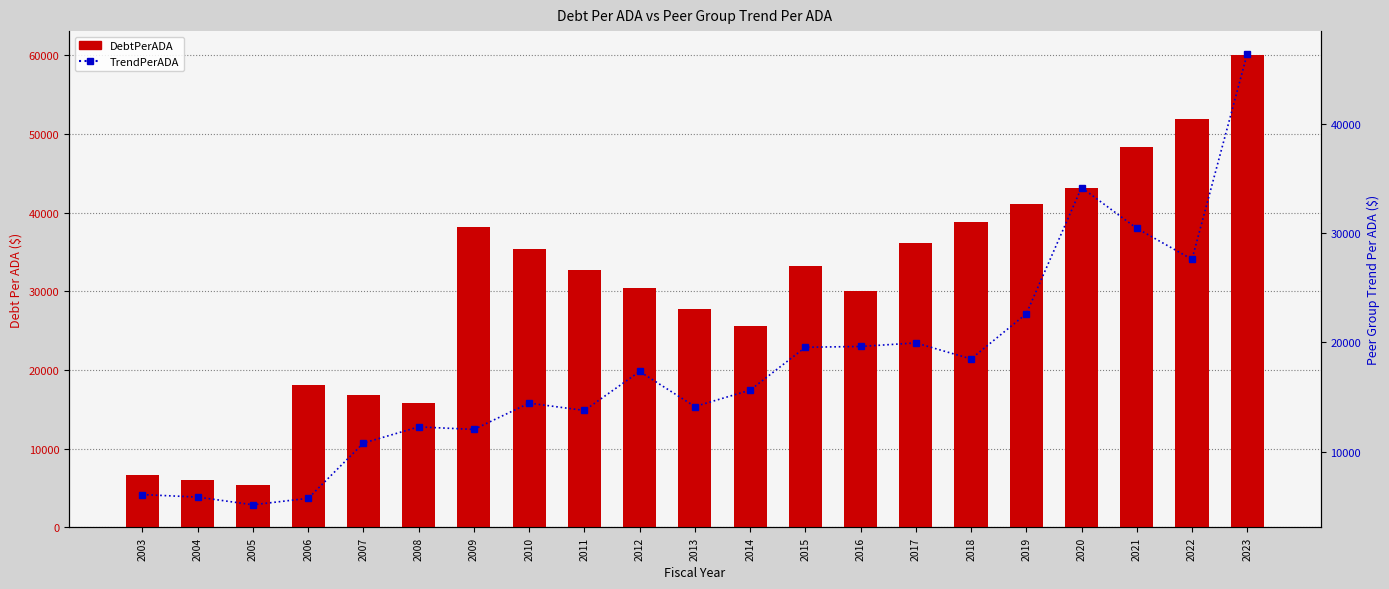

What is the lowest value of the TrendPerADA series?

5140.1